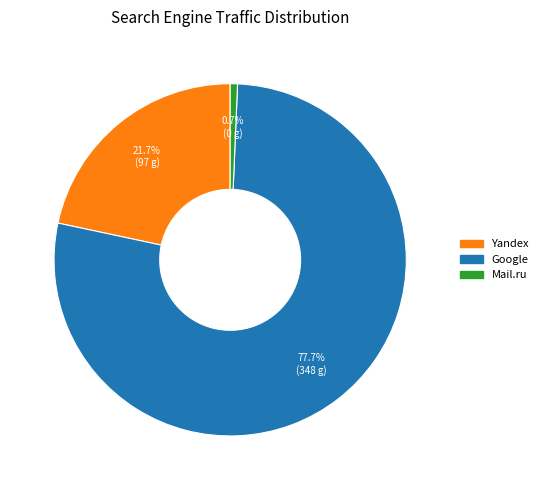

Does any single category account for the majority?

Yes